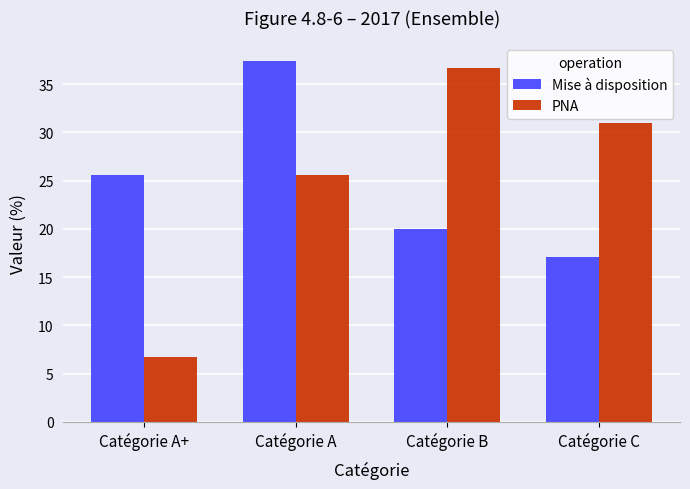

At which label does Mise à disposition reach its peak?

Catégorie A